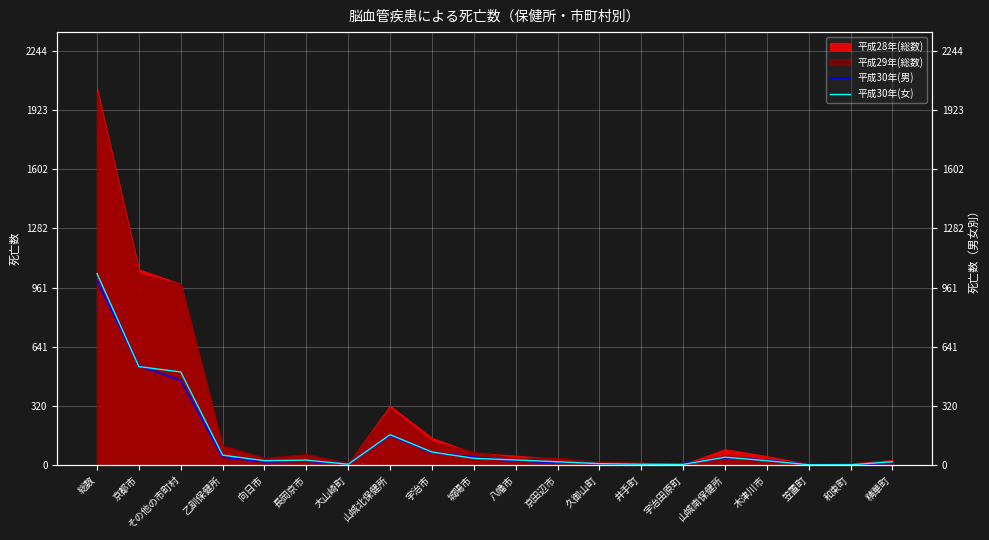

Between 大山崎町 and 井手町, which series saw the biggest shift?

平成30年(男)